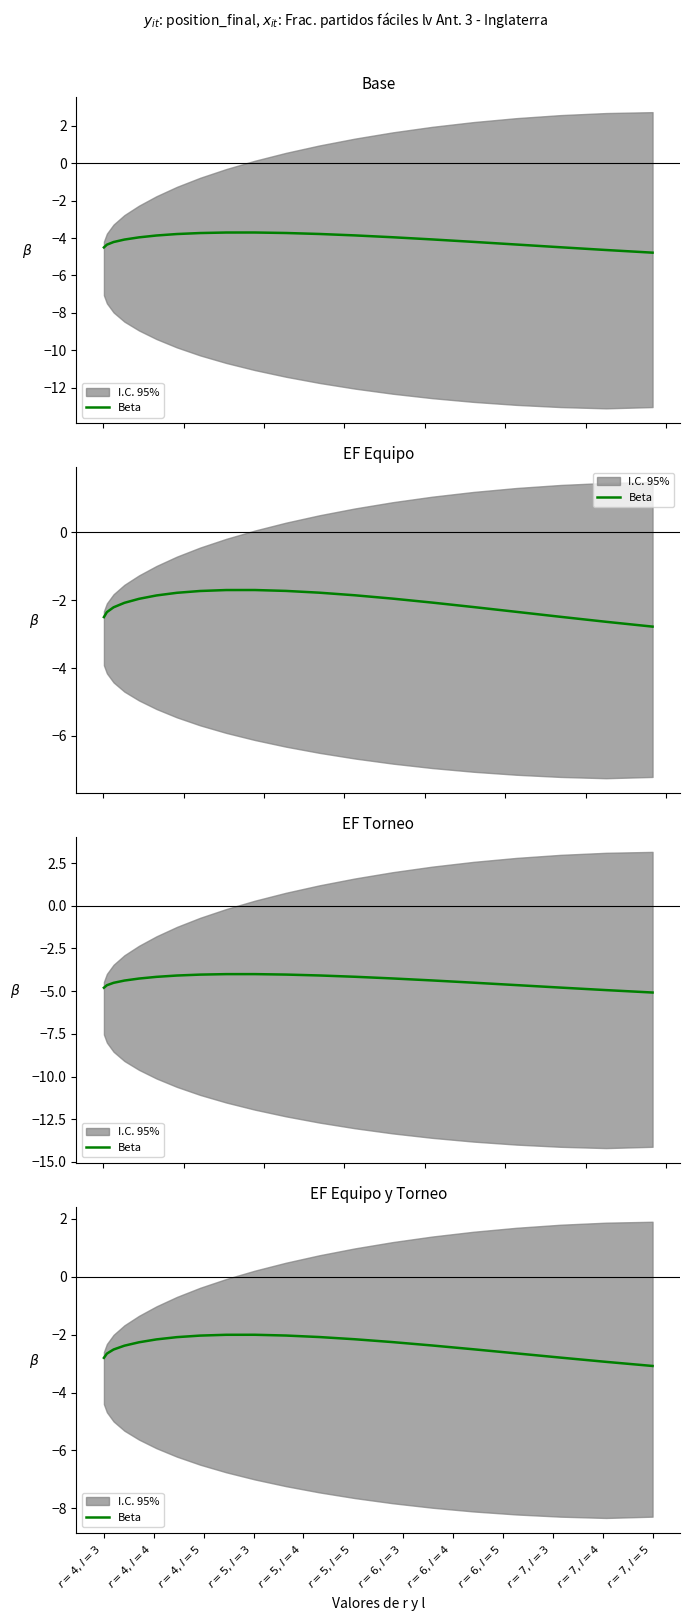

The chart shows a value of -1.1 at 18. True or false?

False